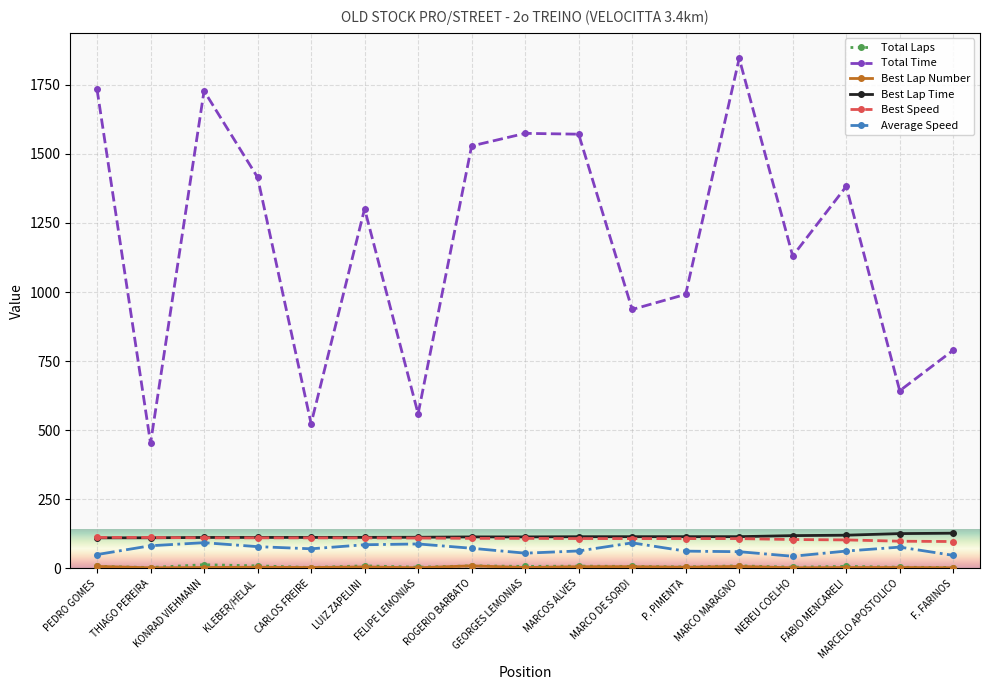

Which series has the largest range (max minus min)?

Total Time